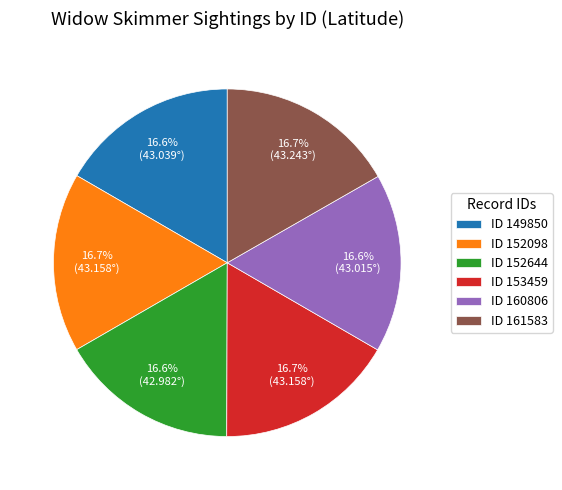

What portion of the pie excludes ID 153459?

83.3%